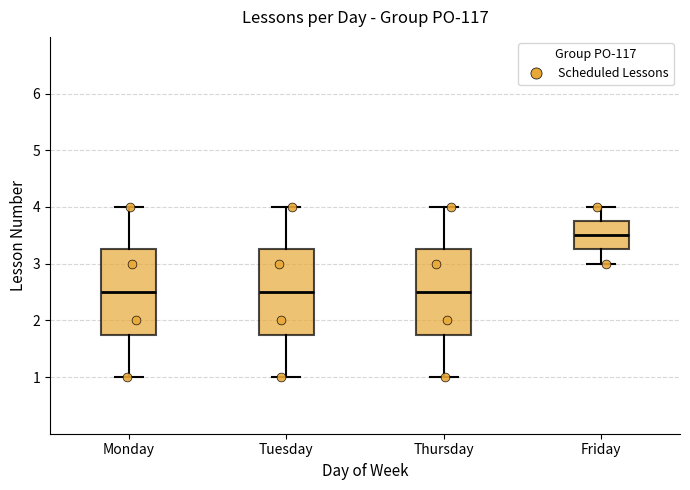

Where does the lower whisker of the box for Friday end on the y-axis? The values are not printed on the chart, so give them approximately, as read against the axis.

3.0